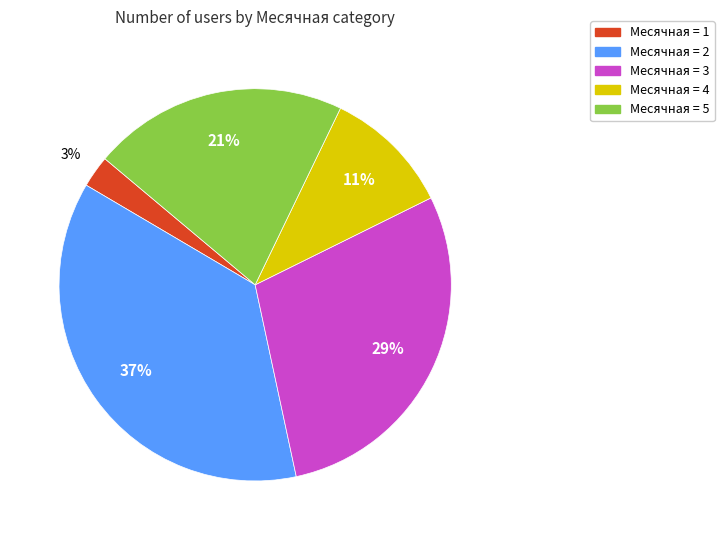

Does any single category account for the majority?

No